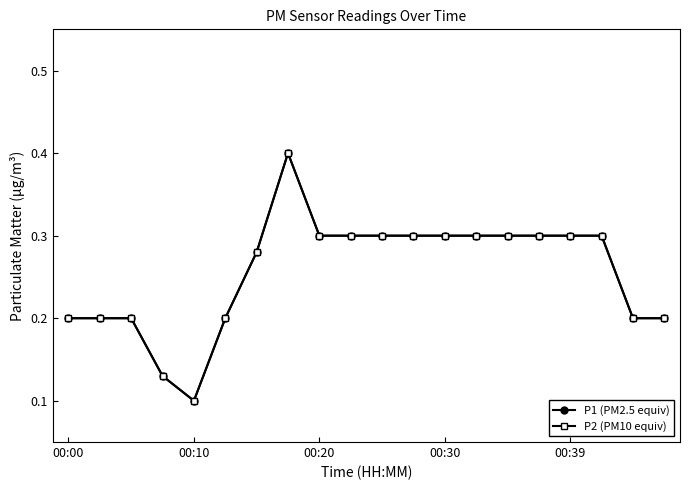

Does the chart have visible grid lines?

No